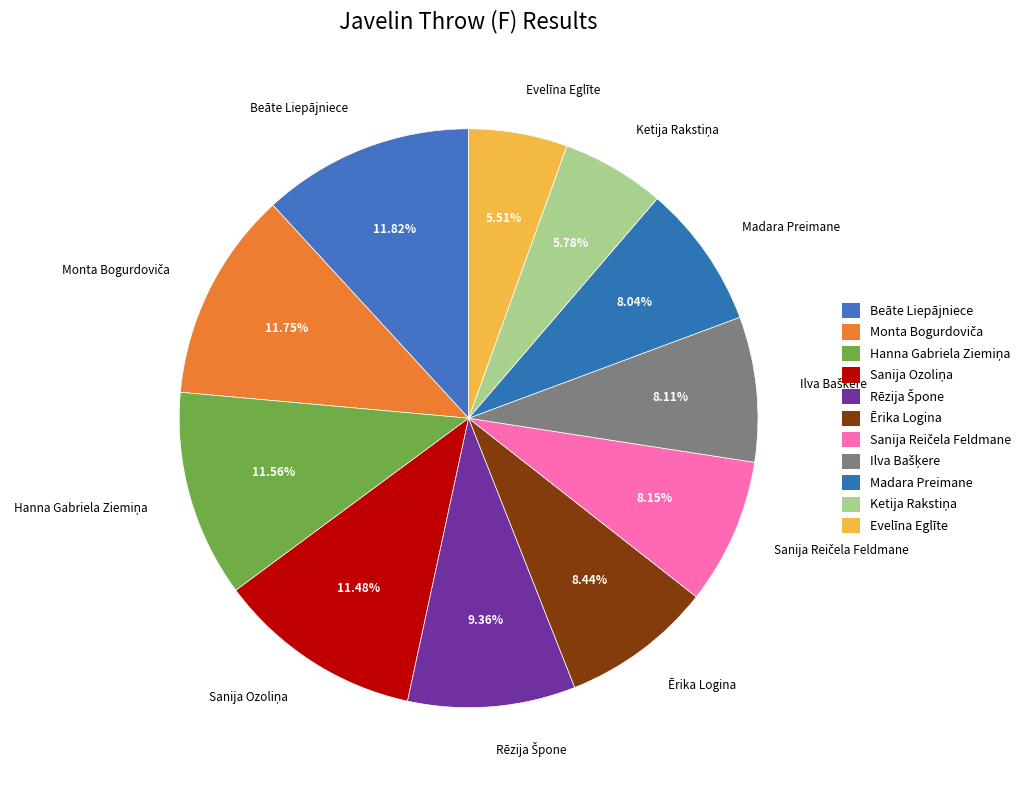

To the nearest percent, what portion does Beāte Liepājniece represent?

12%